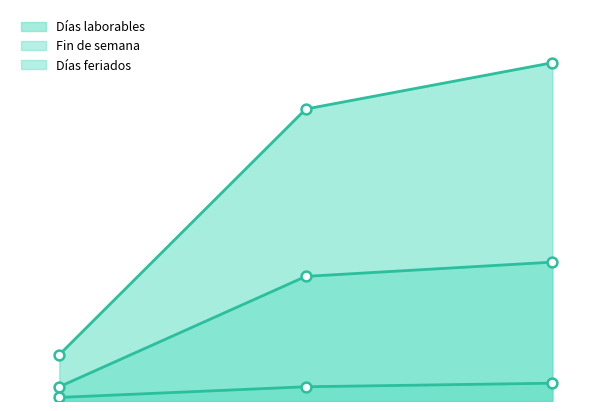

At how many categories does at least one series exceed 55?

2